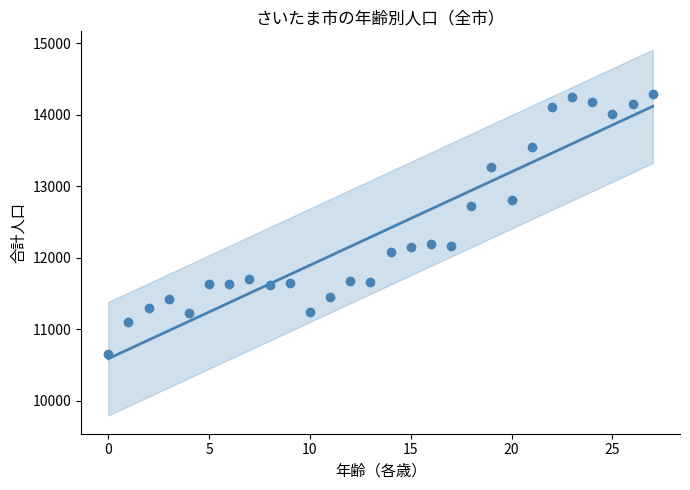

What is the range of Y values (max minus min)?

3647